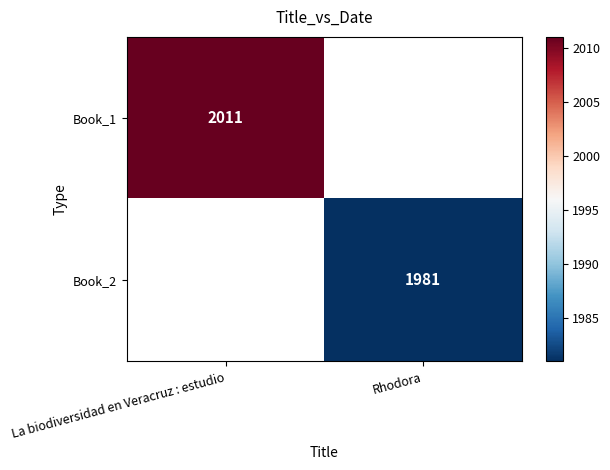

Which series has the largest range (max minus min)?

Book_1